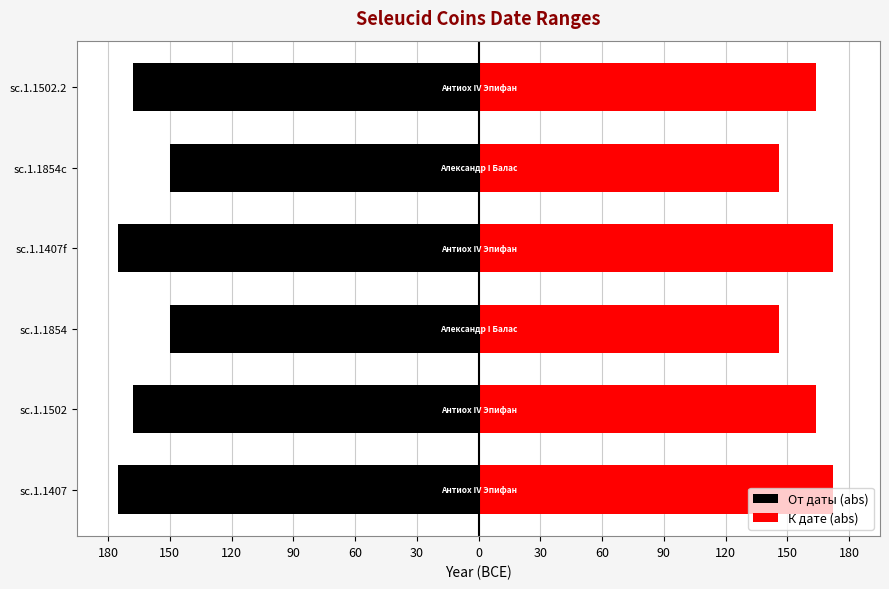

What are all the series names shown in the legend?

От даты (abs), К дате (abs)